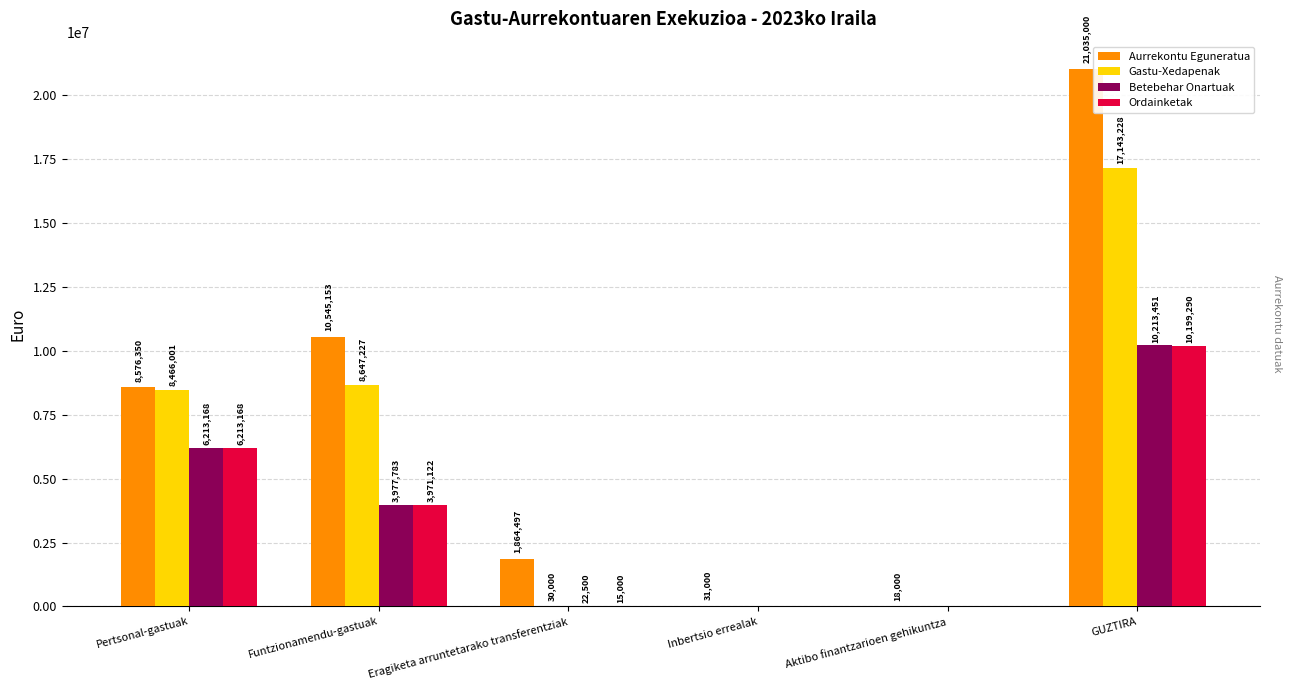

What is the total value across all series at Aktibo finantzarioen gehikuntza?

18000.0